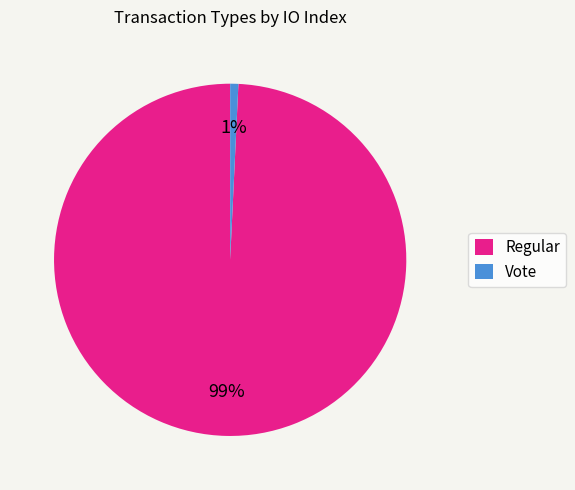

Between Vote and Regular, which is larger?

Regular